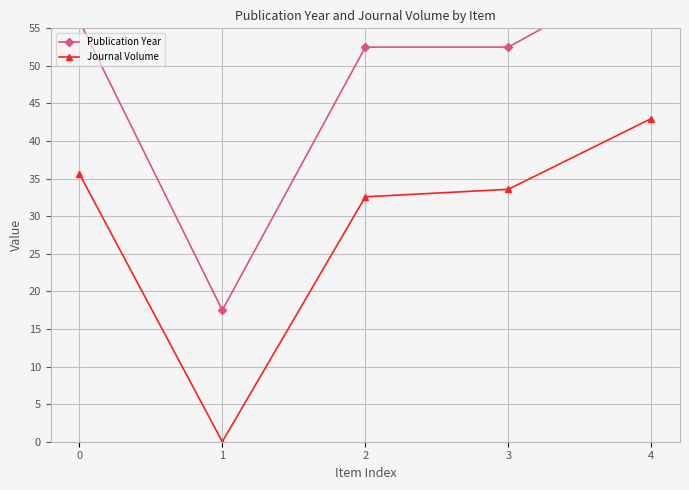

What is the difference between the second highest and second lowest values in the Publication Year series?

3.5